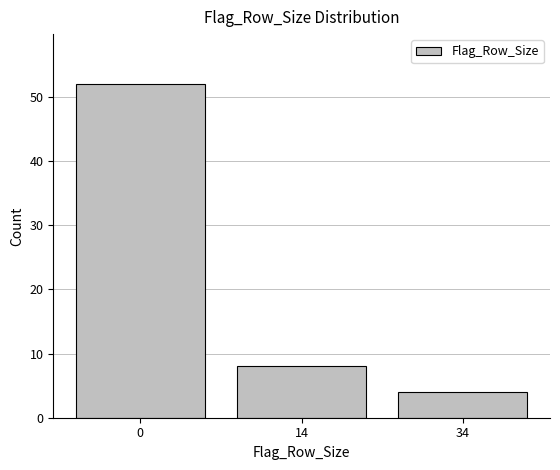

Reading left to right, extract all data points from this chart.

52	8	4